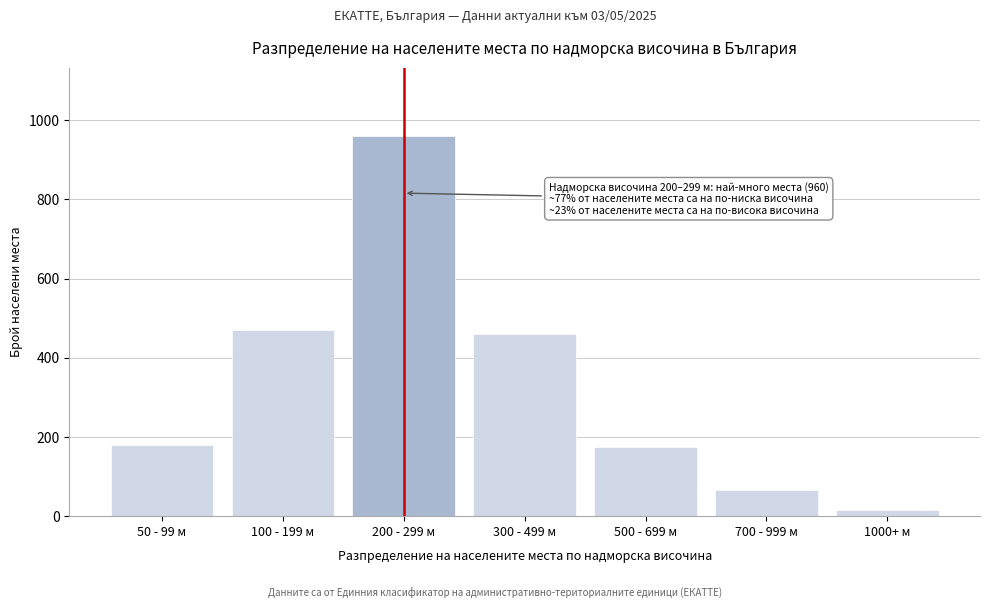

Reading left to right, transcribe all the data shown in this chart.

50 - 99 м=180	100 - 199 м=470	200 - 299 м=960	300 - 499 м=460	500 - 699 м=175	700 - 999 м=65	1000+ м=15